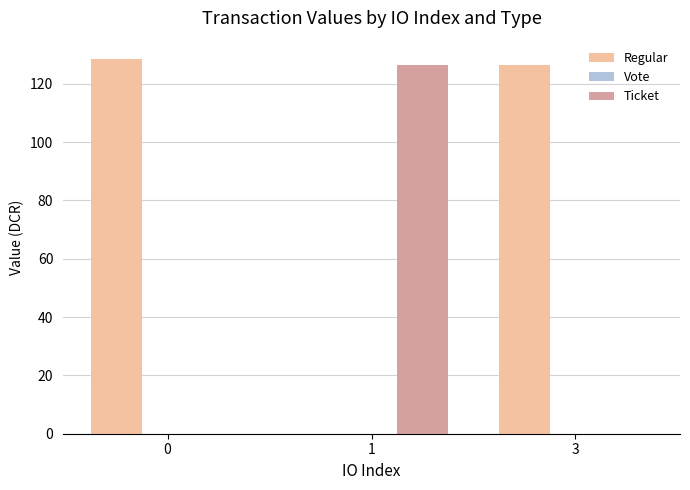

Which series has the largest total across all categories?

Regular